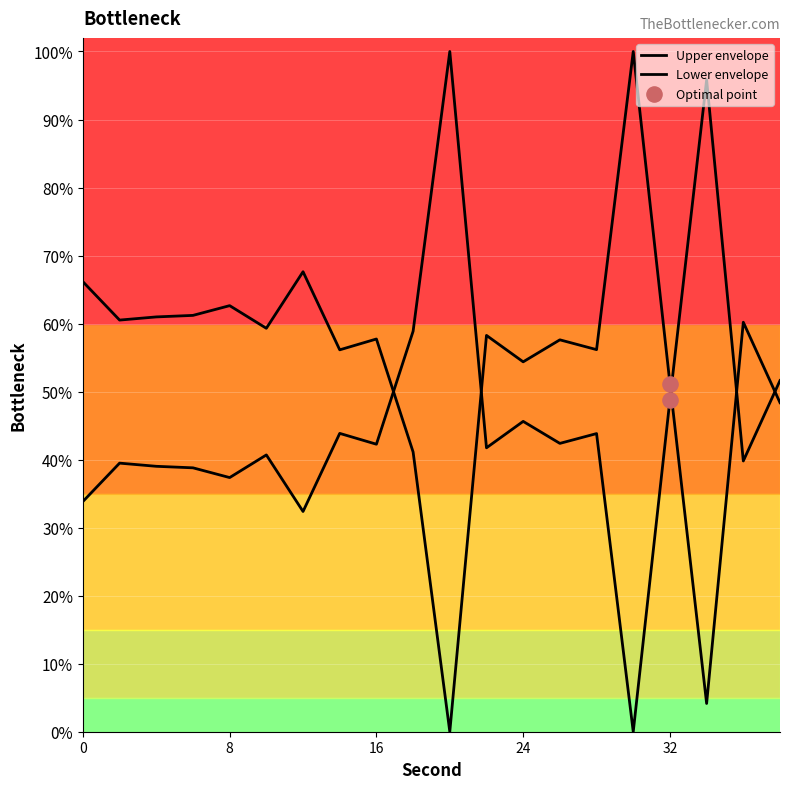

Which series has the largest Y range (max minus min)?

Upper envelope